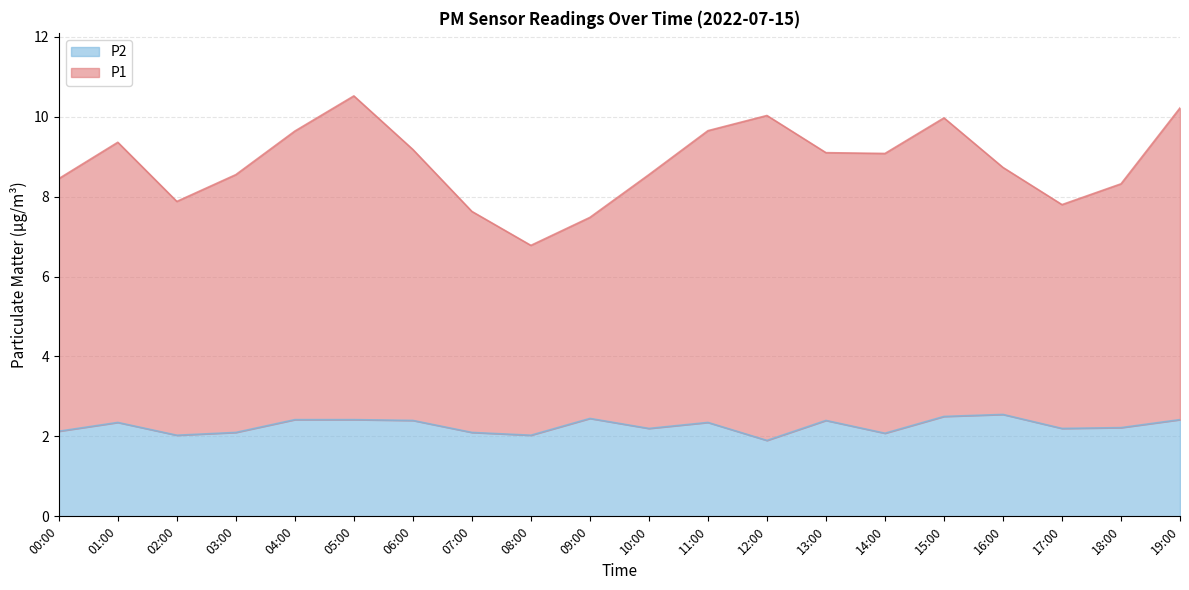

Read the P2 value at 18:00.

2.2